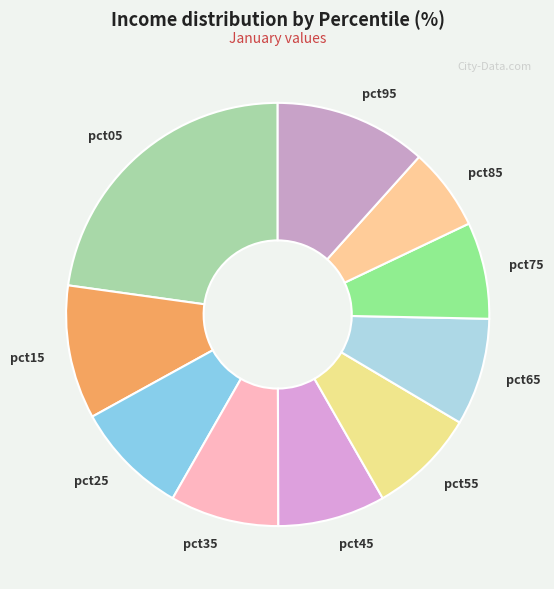

How many segments does this pie chart have?

10